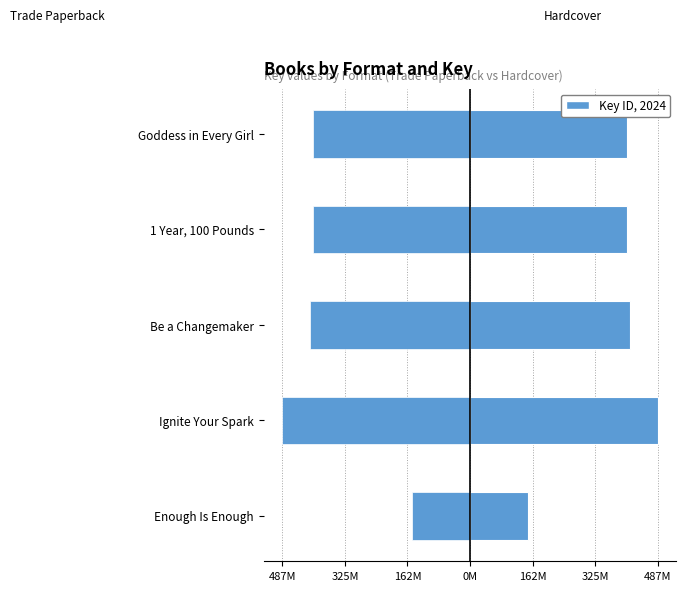

How many bars are there in total?

10